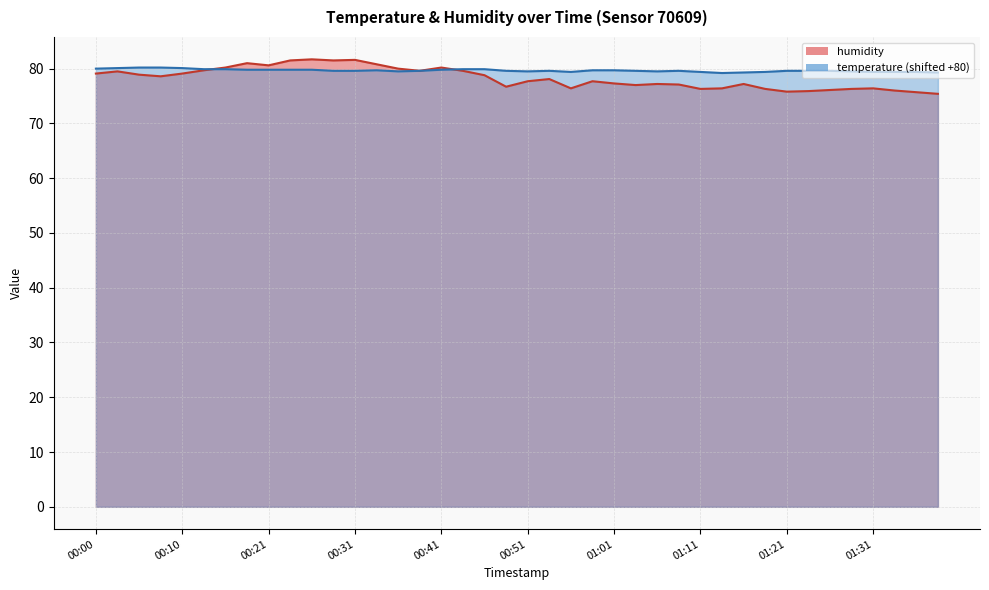

True or false: humidity has a value of 77.7 at 00:58.

True